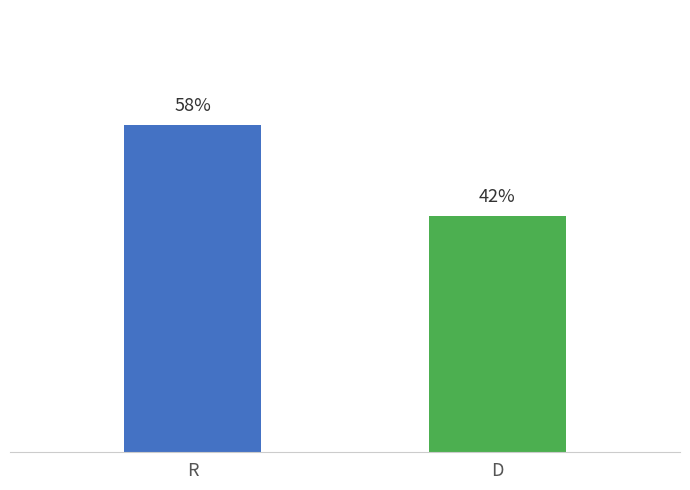

Does the chart contain stacked bars?

No